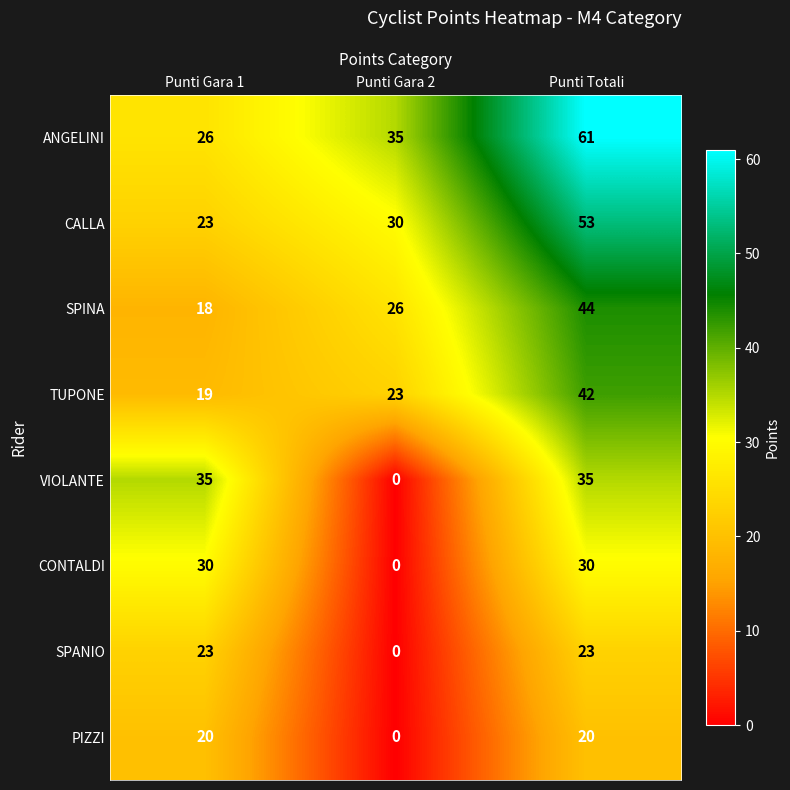

List the labels in order of TUPONE value, largest first.

Punti Totali, Punti Gara 2, Punti Gara 1